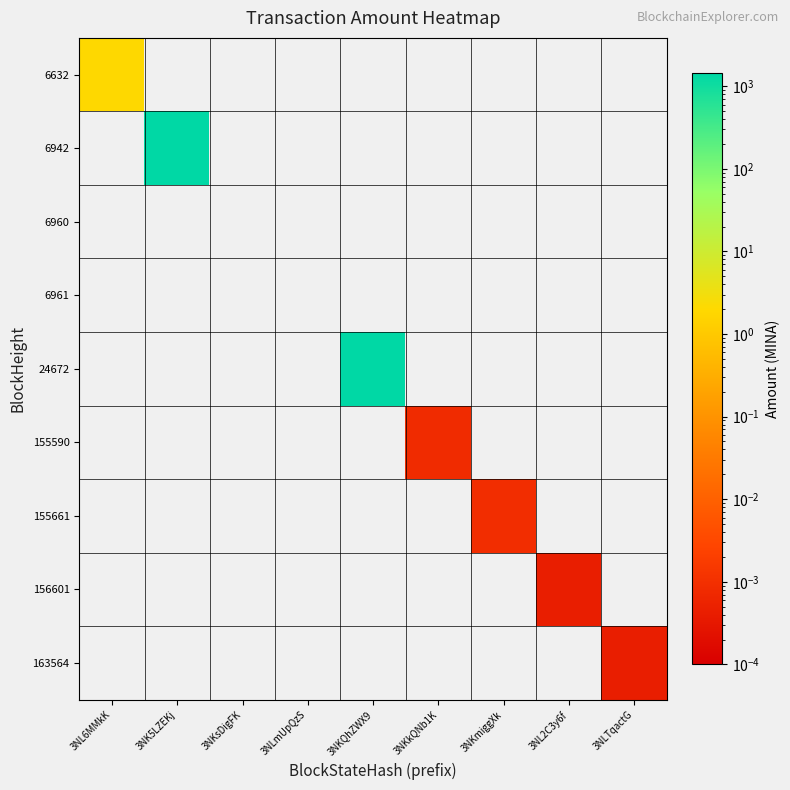

Which label corresponds to the largest value in the chart?

3NKQhZWX9